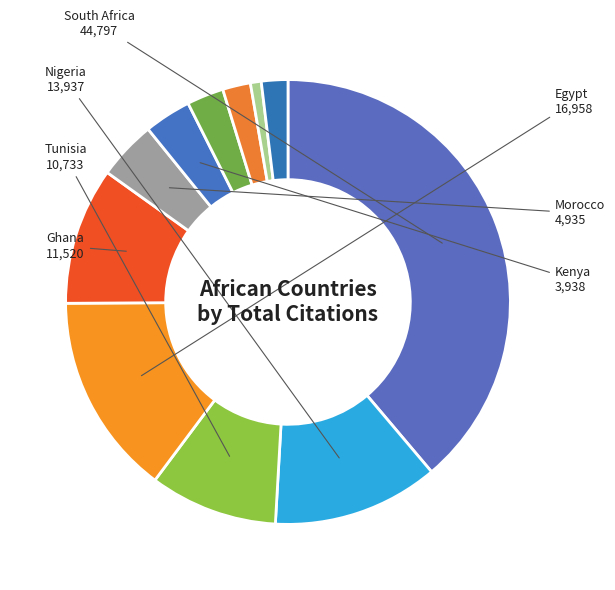

How many segments does this pie chart have?

11